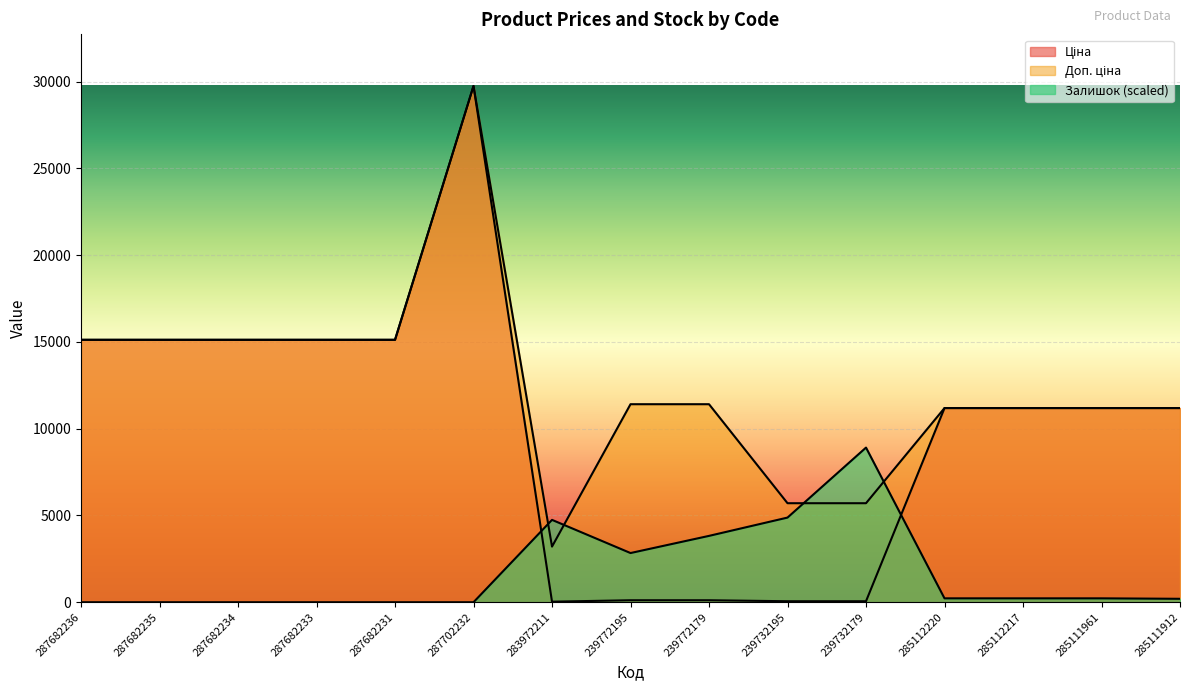

After their last crossing, which series has the higher values: Доп. ціна or Залишок?

Доп. ціна